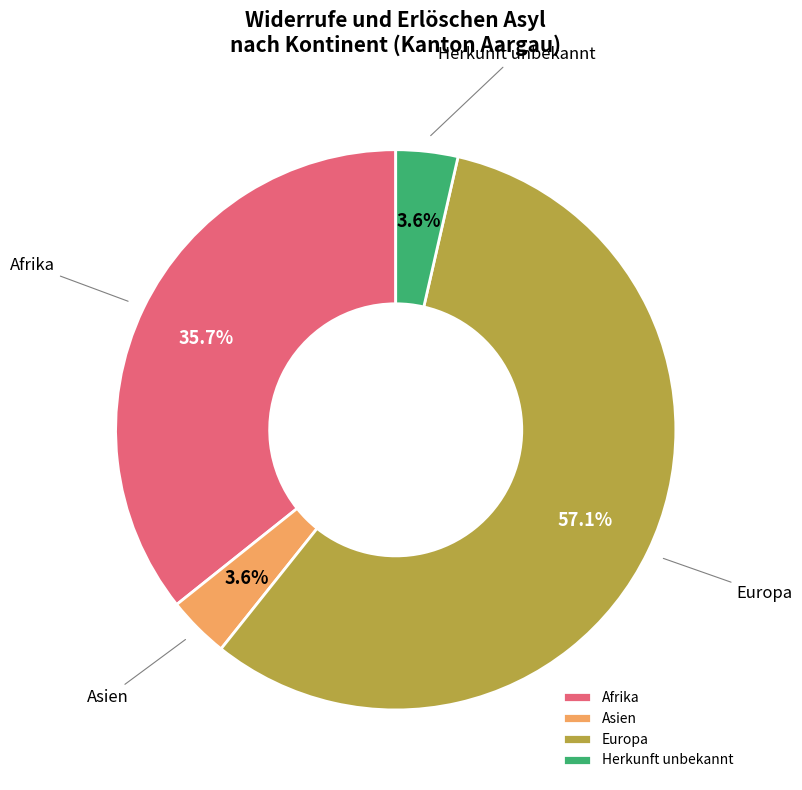

Which slice is the largest?

Europa